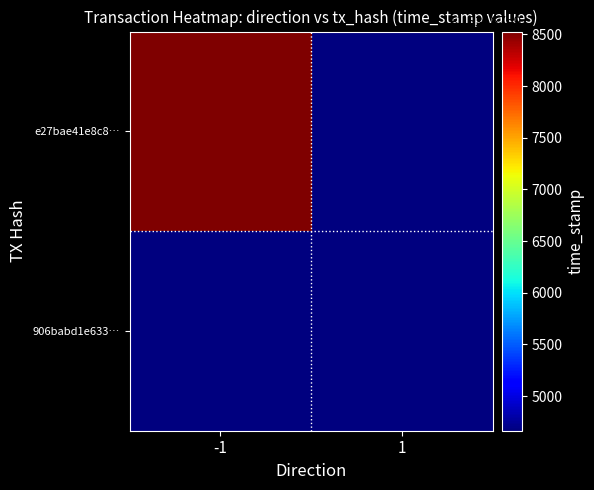

Reading right to left, list all the values displayed in this chart.

e27bae41e8c8…: 1=1631674664	-1=1631678528
906babd1e633…: 1=1631674664	-1=1631674664